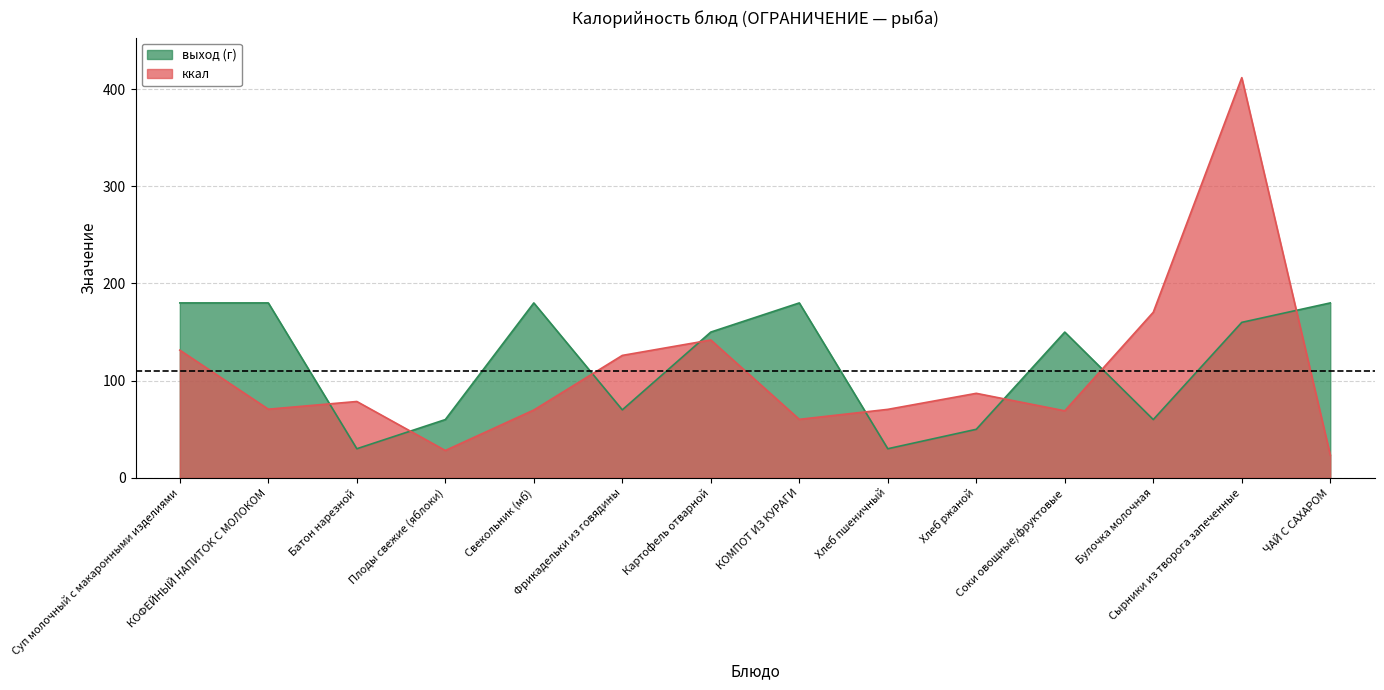

At which category is the sum across all series the highest?

Сырники из творога запеченные